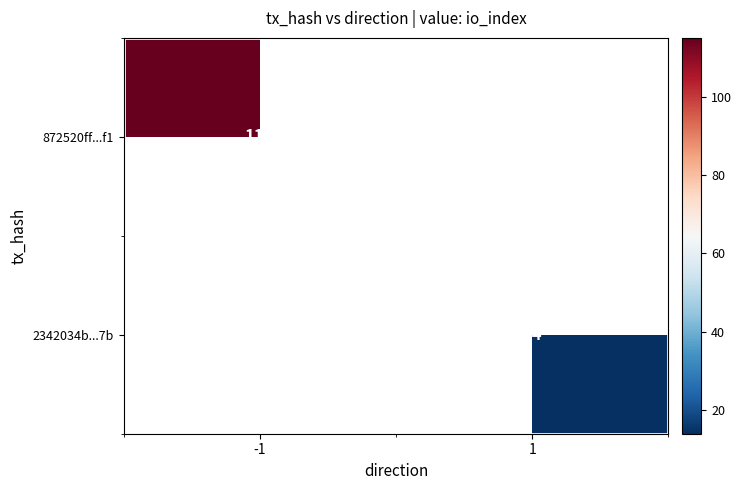

The value of 872520ff...f1 at 1 is 0. True or false?

True